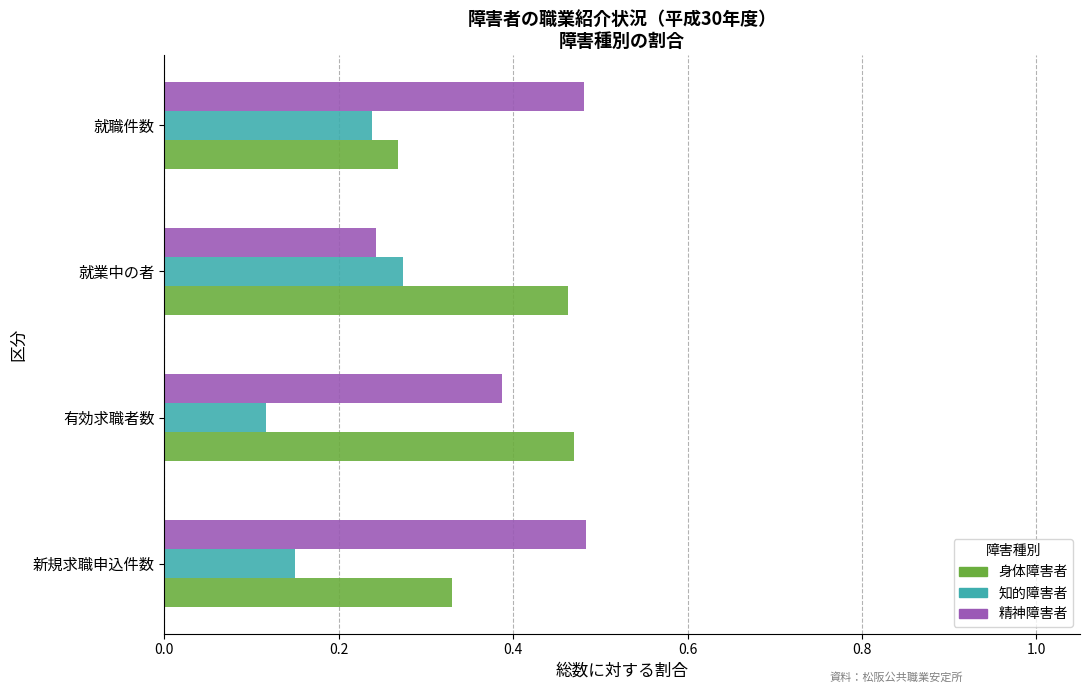

What is the sum of all 知的障害者 values?

0.8